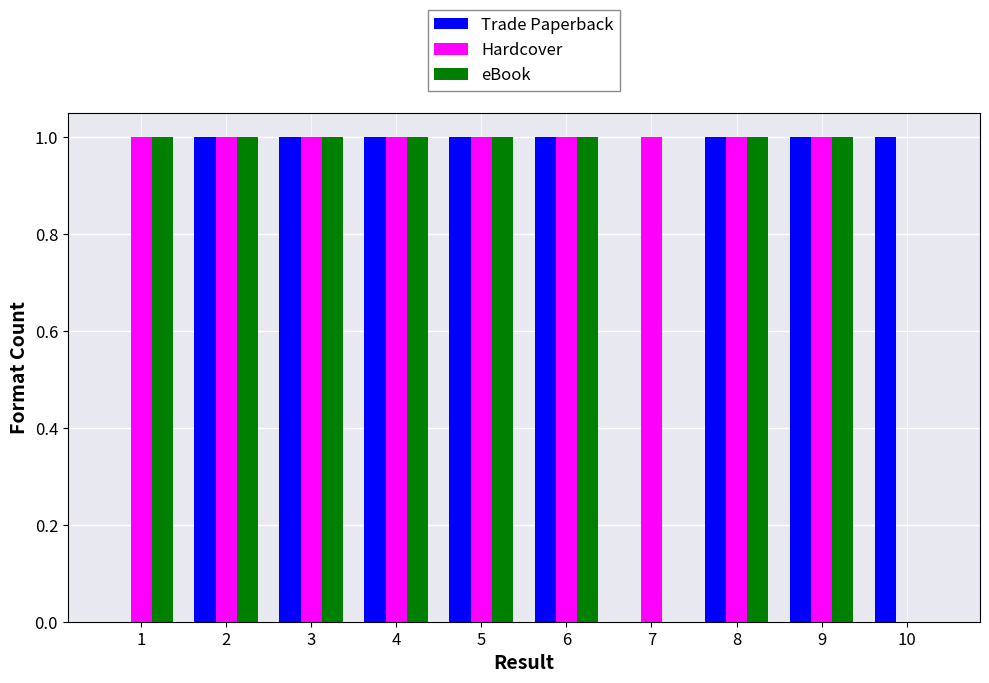

Which series has the largest total across all categories?

Hardcover